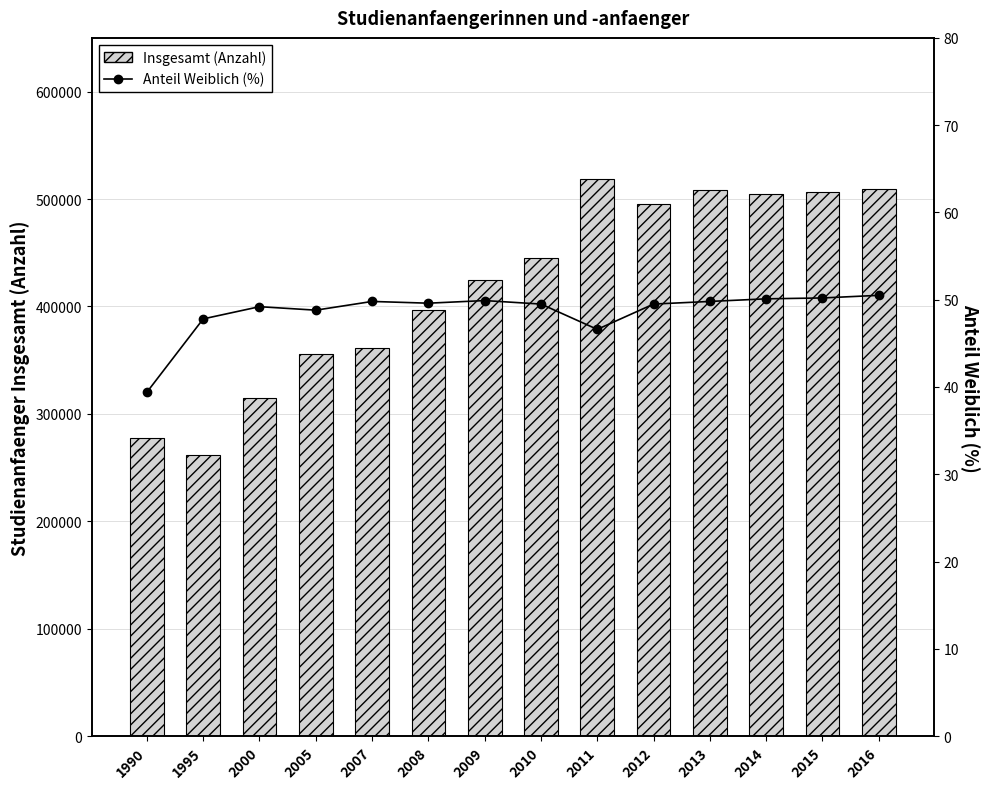

List the series in order of their overall mean, lowest first.

Anteil Weiblich (%), Insgesamt (Anzahl)